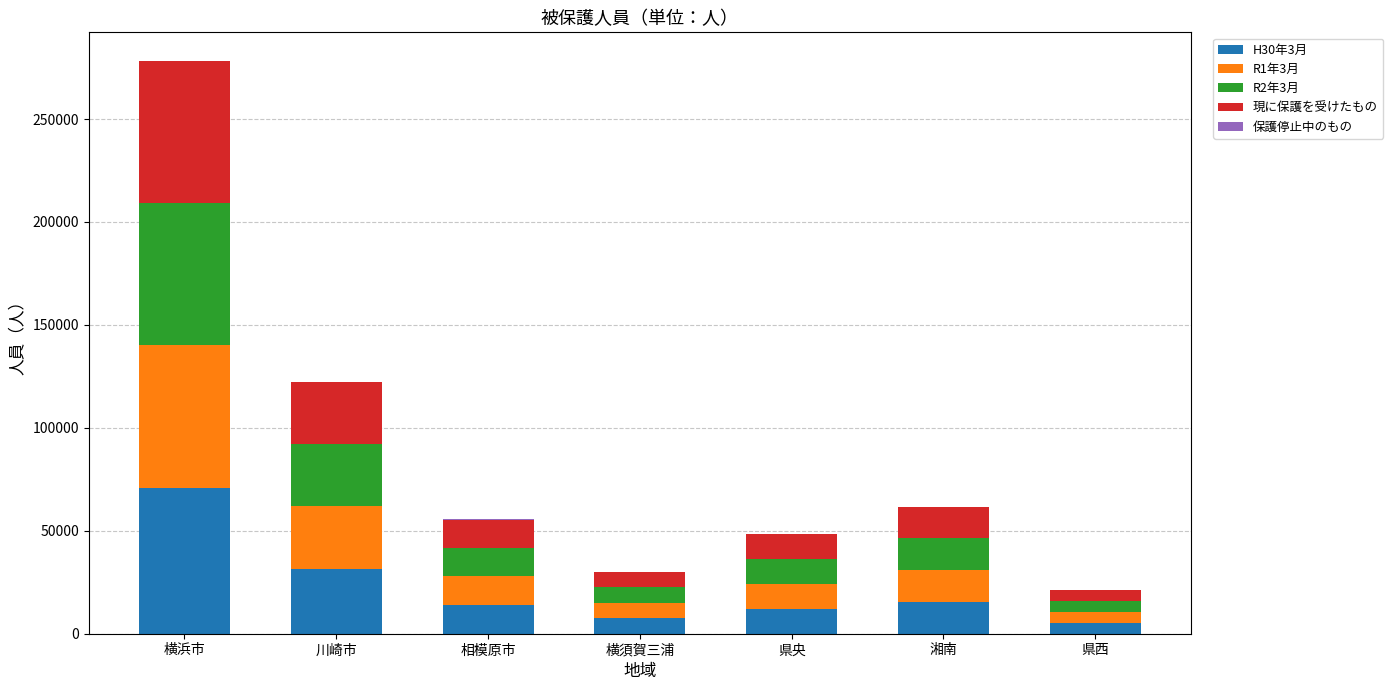

At which category is the sum across all series the highest?

横浜市